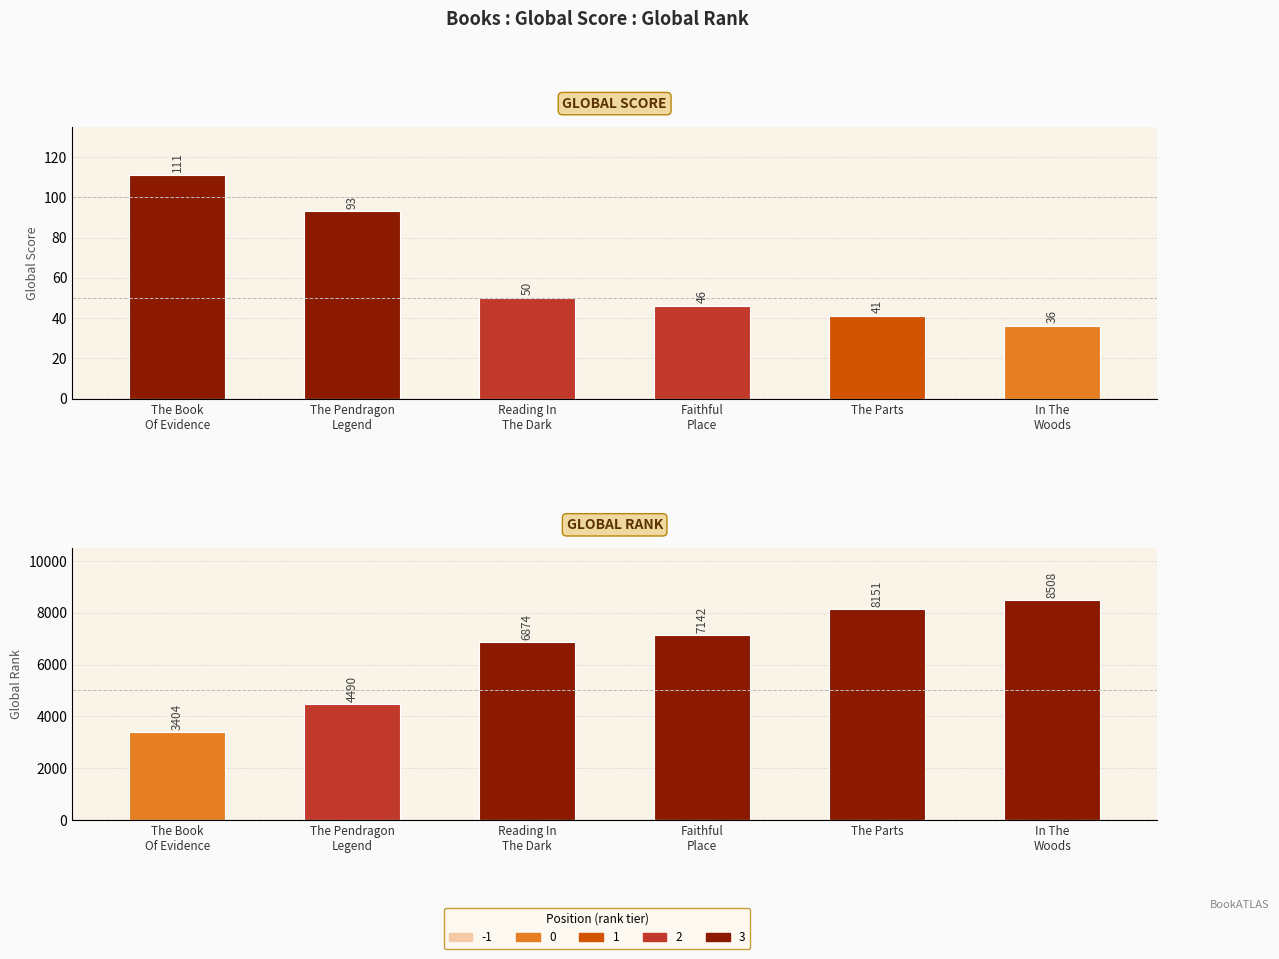

True or false: Global Rank has a value of 8508 at In The
Woods.

True